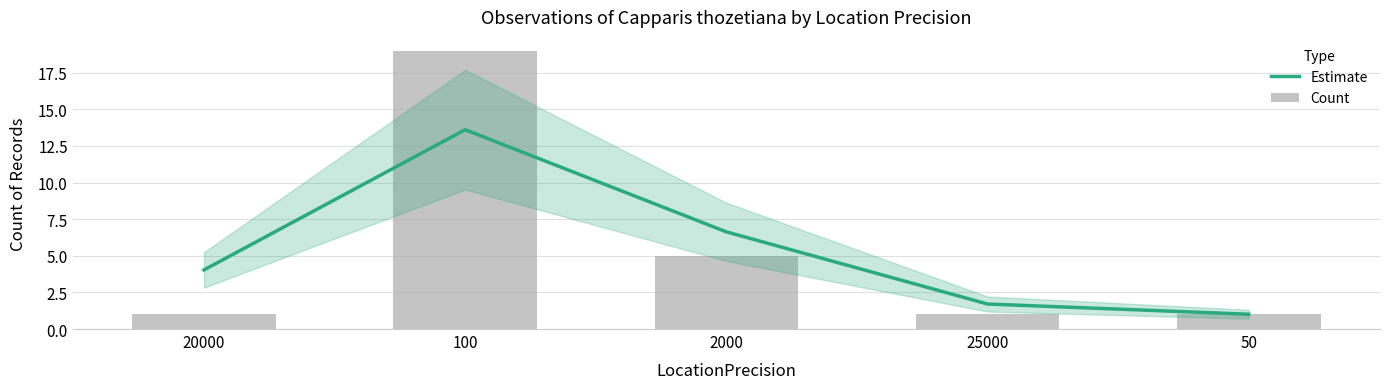

Reading right to left, extract all data points from this chart.

Estimate: 50=1.0	25000=1.7	2000=6.6	100=13.6	20000=4.0
Count: 50=1.0	25000=1.0	2000=5.0	100=19.0	20000=1.0